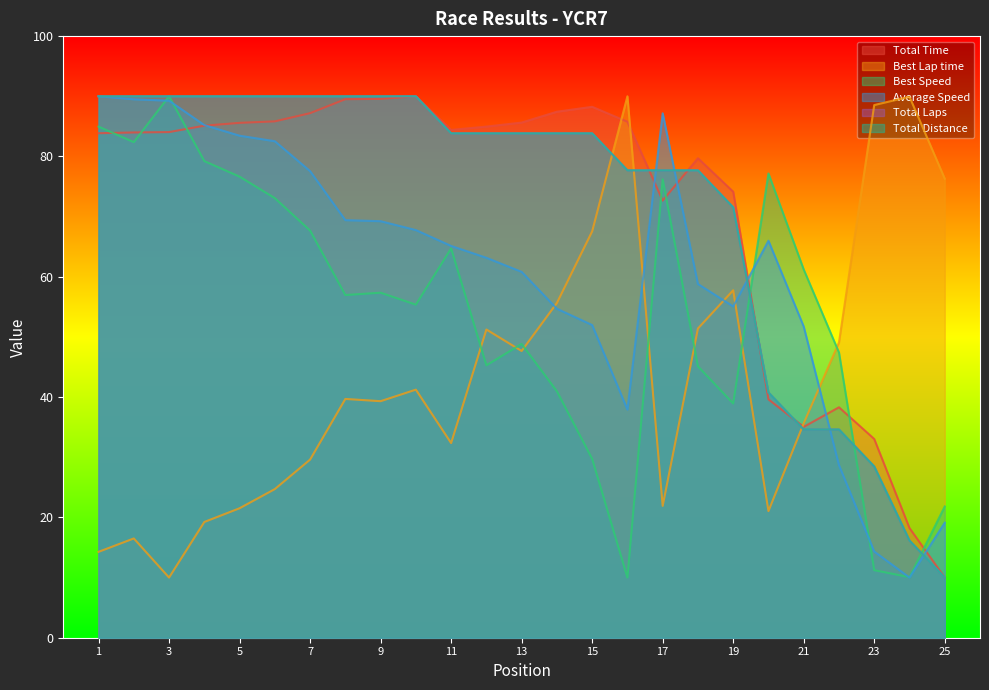

The Best Speed series shows 97.0 at 21. True or false?

False